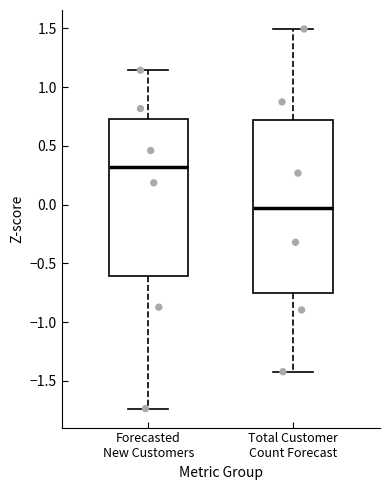

Which box's median line is the highest?

Forecasted New Customers